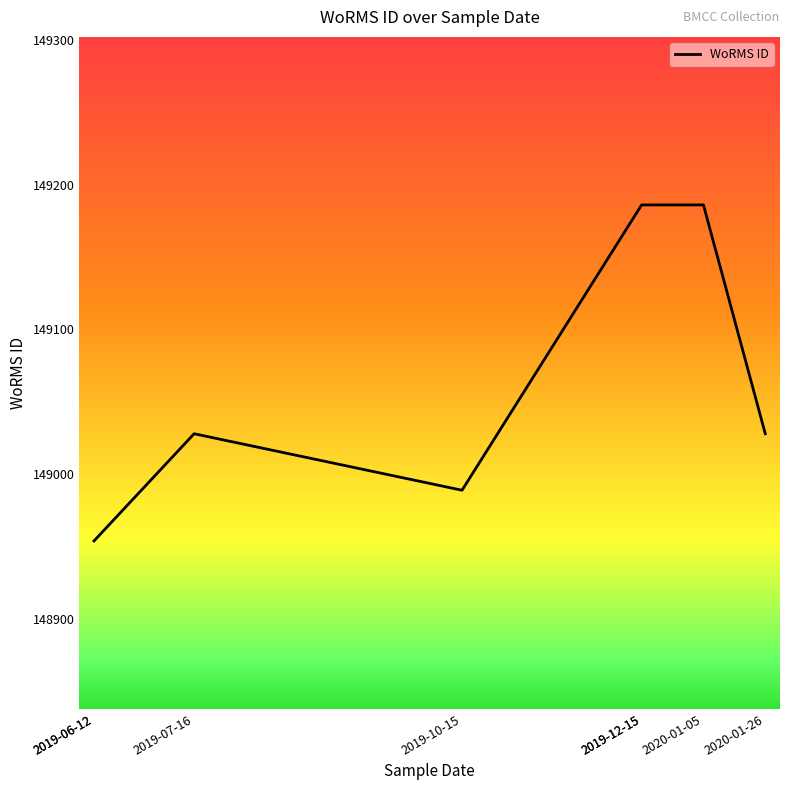

True or false: the data shows 148989 at 2019-10-15.

True